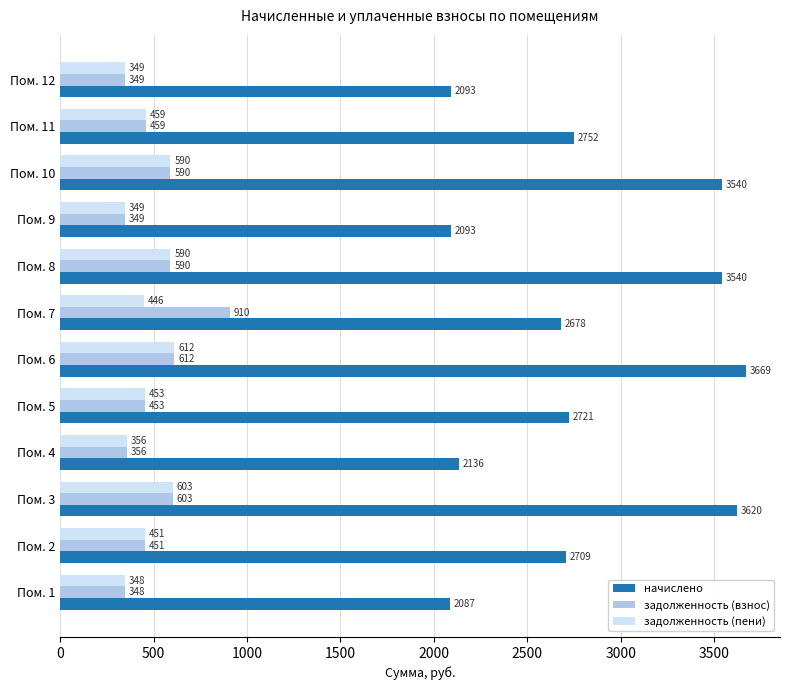

What is the minimum value shown in the chart?

347.8